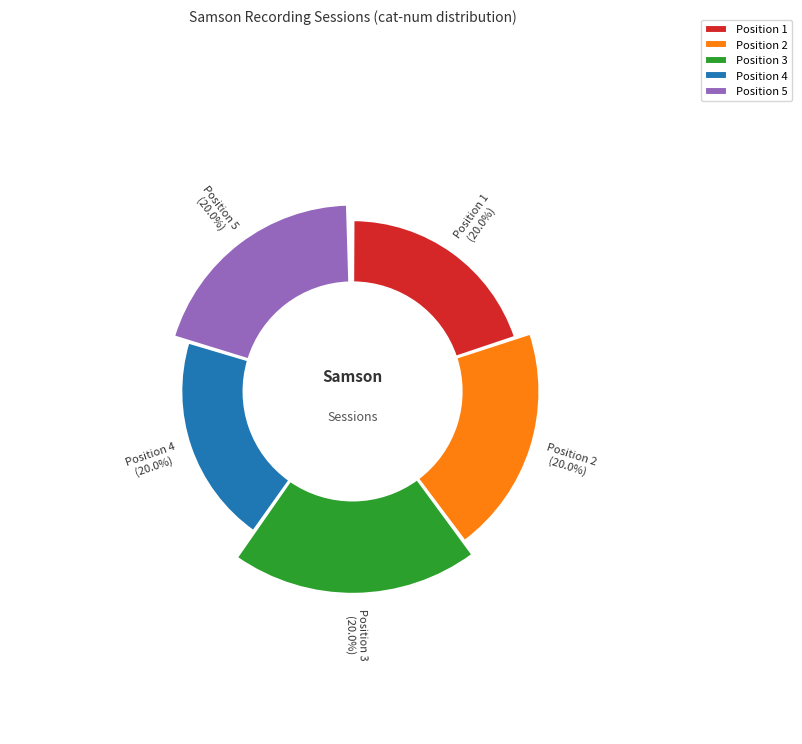

Rank the categories by value from highest to lowest.

5, 4, 3, 2, 1